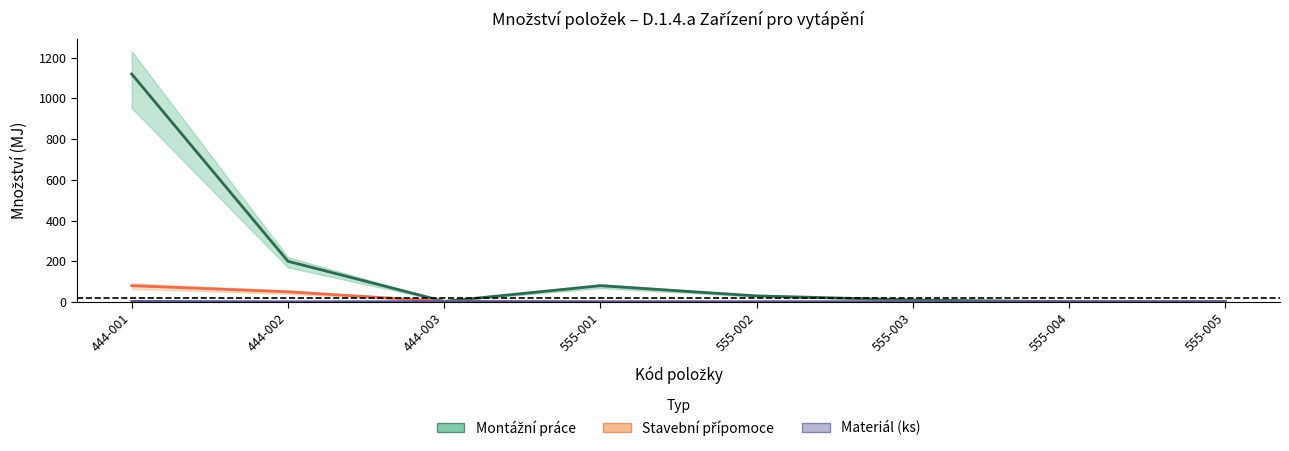

Reading right to left, transcribe all the data shown in this chart.

Montážní práce: 555-005=1	555-004=1	555-003=10	555-002=30	555-001=80	444-003=3	444-002=200	444-001=1120
Stavební přípomoce: 555-005=0	555-004=0	555-003=0	555-002=0	555-001=0	444-003=3	444-002=50	444-001=80
Materiál (ks): 555-005=1	555-004=1	555-003=1	555-002=1	555-001=1	444-003=2	444-002=1	444-001=3